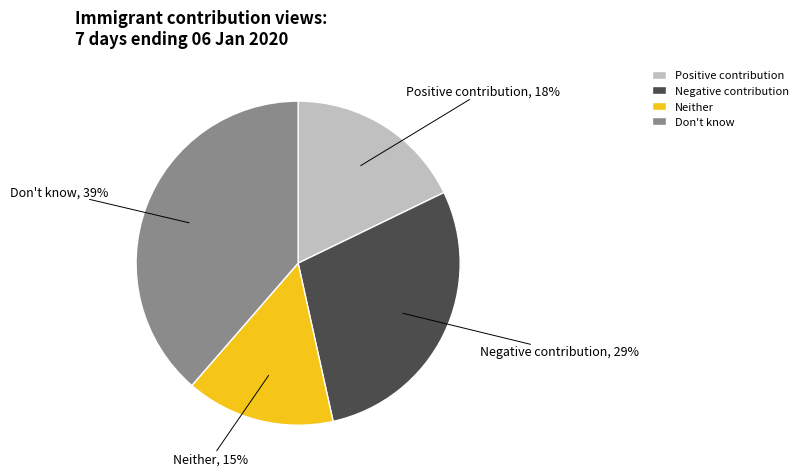

Rank the categories by value from lowest to highest.

Neither, Positive contribution, Negative contribution, Don't know